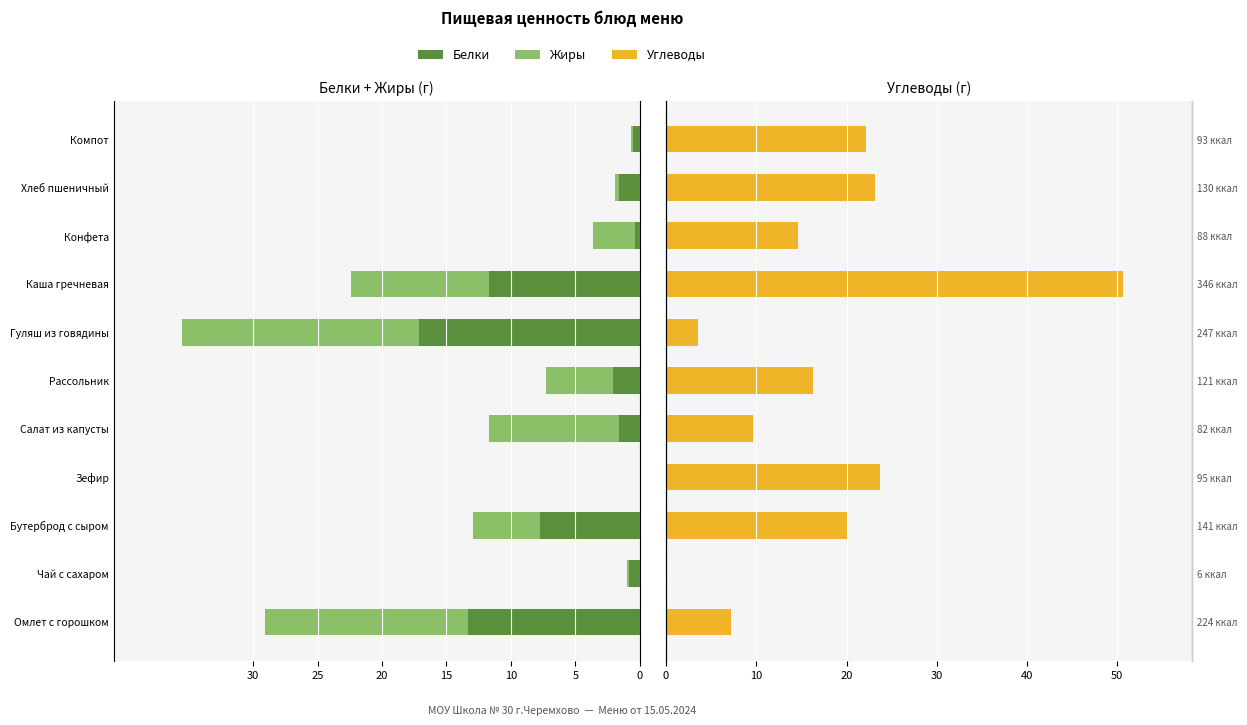

Between Салат из капусты and Компот, which series saw the biggest shift?

Углеводы